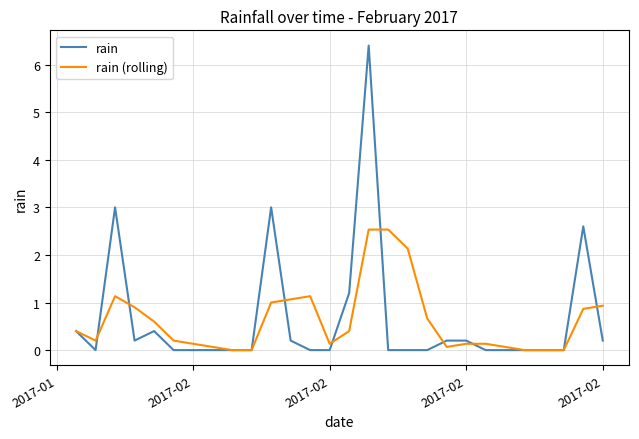

List the series in order of their peak value, lowest first.

rain (rolling), rain